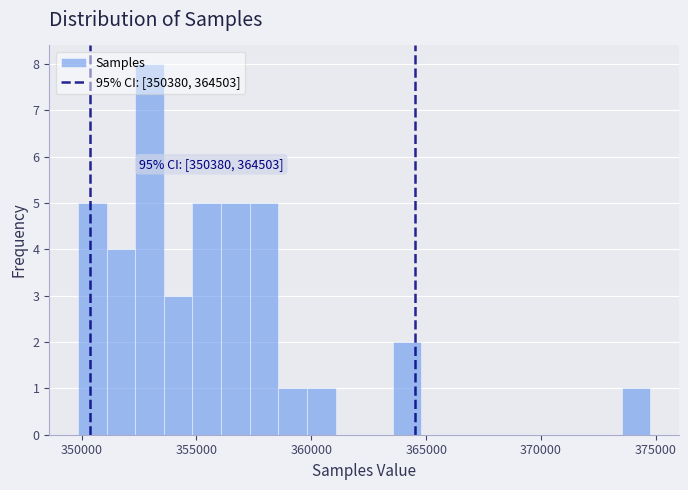

Around what value on the x-axis is the tallest bar? Give the approximate position of its centre, as read against the axis.

353000